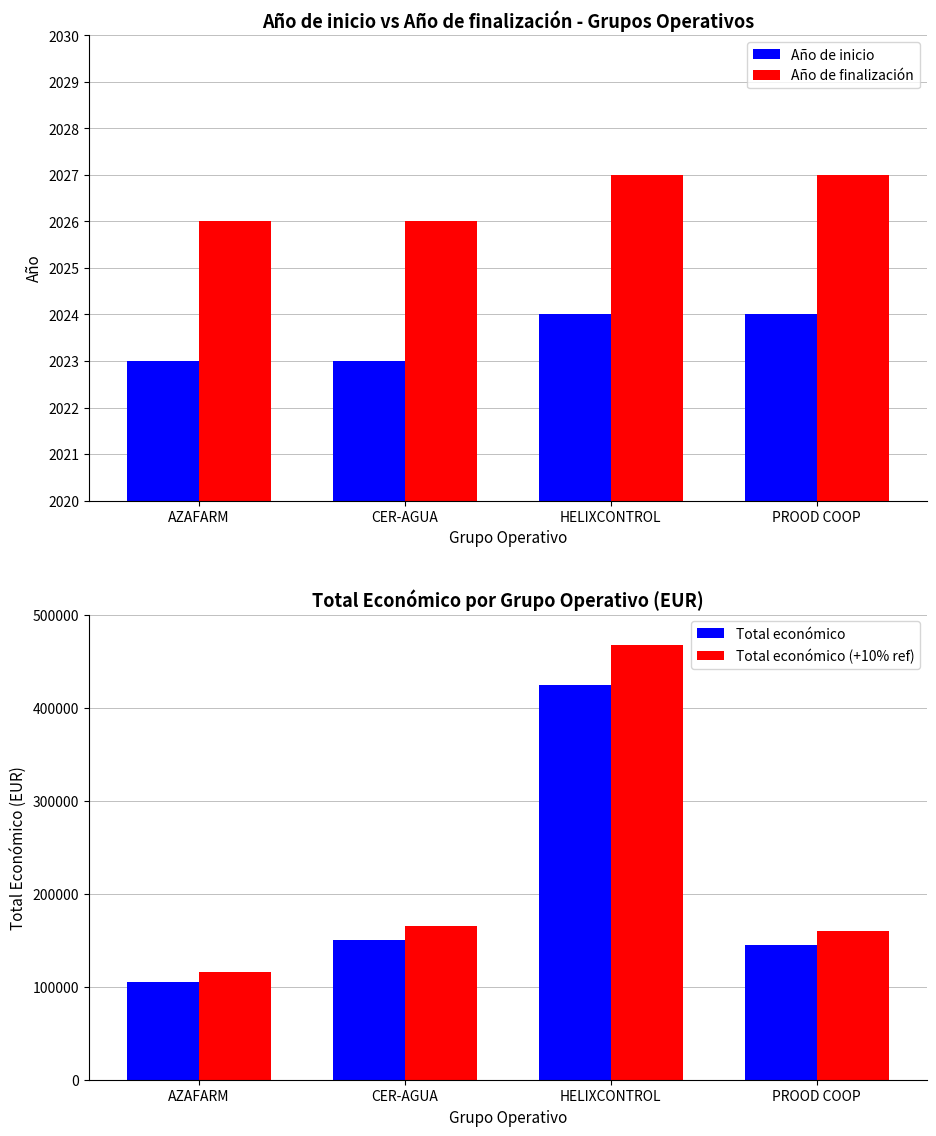

Reading left to right, what are all the values shown in this chart?

Año de inicio: 2023.0	2023.0	2024.0	2024.0
Año de finalización: 2026.0	2026.0	2027.0	2027.0
Total económico: 105516.0	150000.0	424720.0	145000.0
Total económico (+10% ref): 116067.6	165000.0	467192.0	159500.0